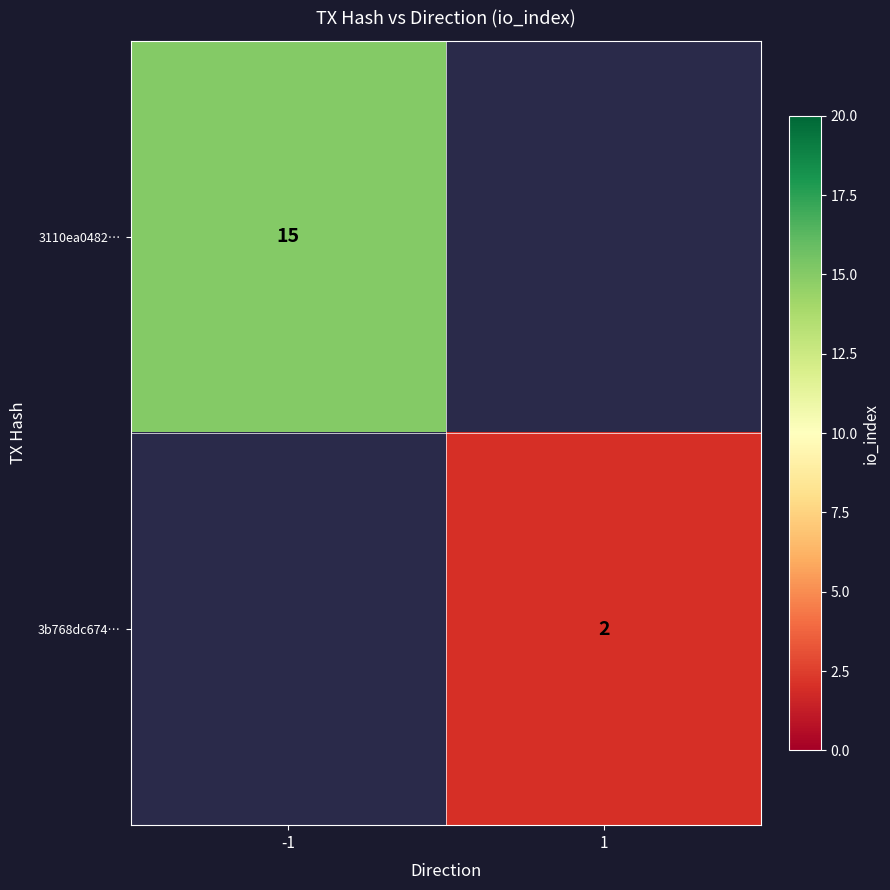

The 3b768dc674… series shows 2 at 1. True or false?

True